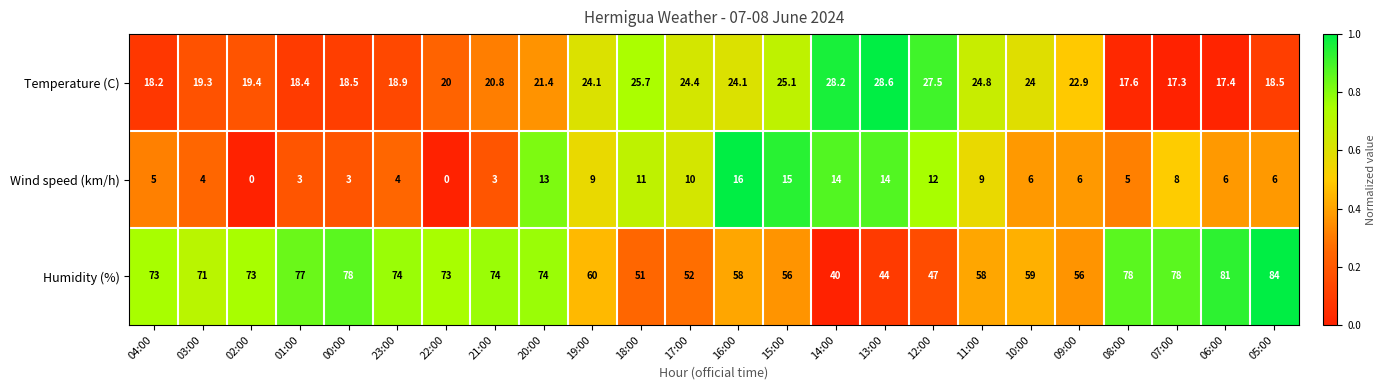

What is the sum of the Temperature (C) values at 19:00 and 06:00?

41.5